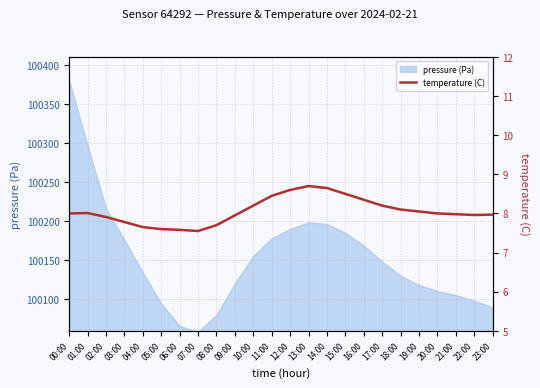

Does the chart have visible grid lines?

Yes